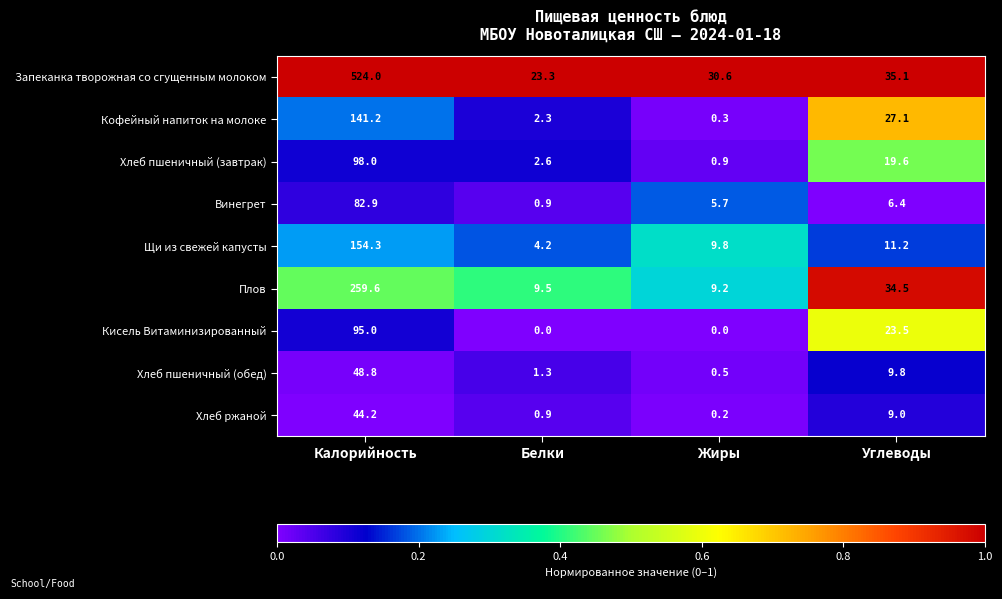

At which category is the sum across all series the highest?

Калорийность